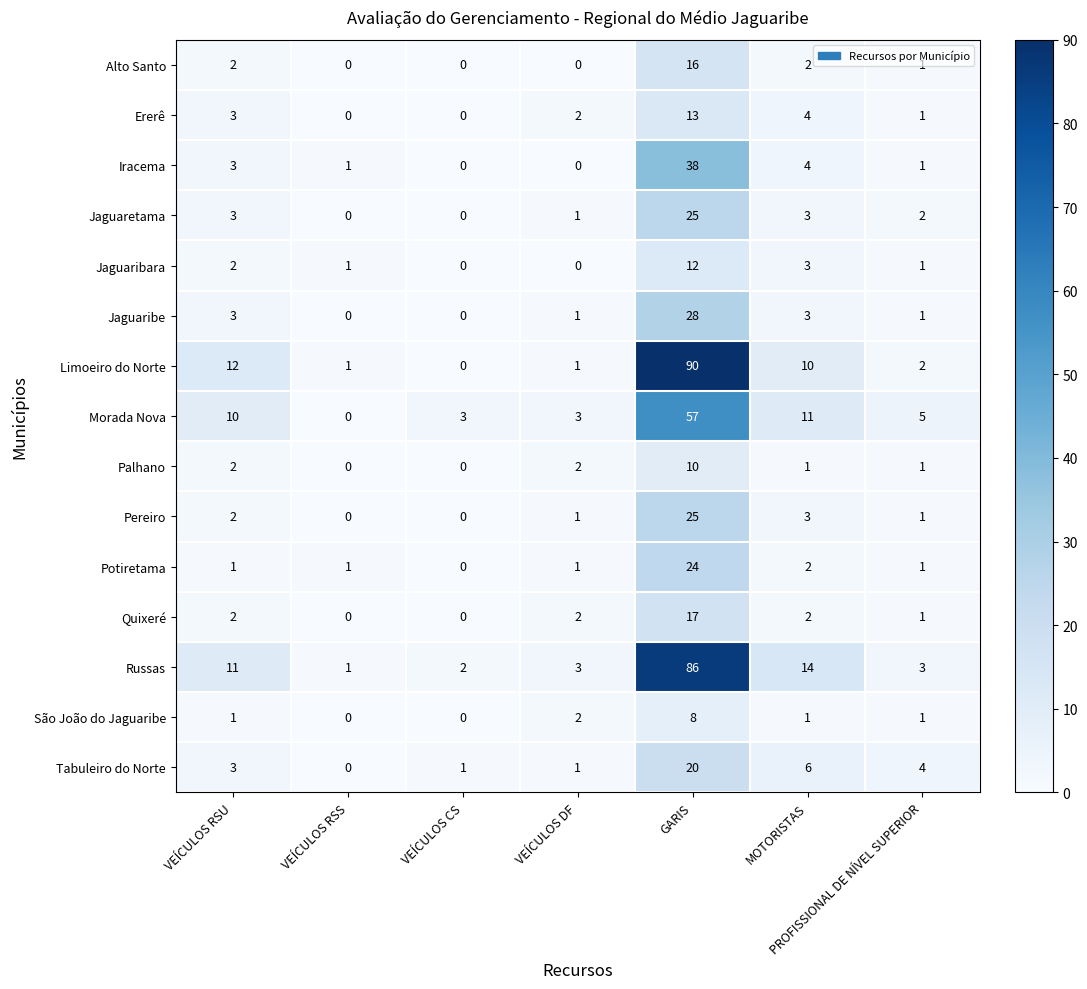

At which label is Russas closest to 43?

MOTORISTAS